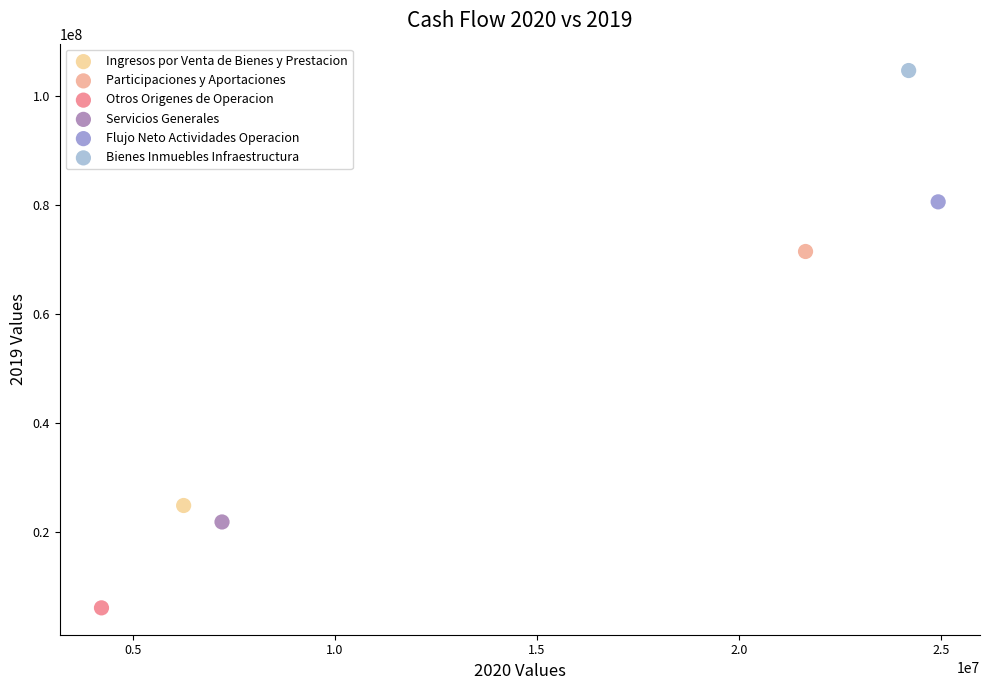

What are all the series names shown in the legend?

Ingresos por Venta de Bienes y Prestacion, Participaciones y Aportaciones, Otros Origenes de Operacion, Servicios Generales, Flujo Neto Actividades Operacion, Bienes Inmuebles Infraestructura